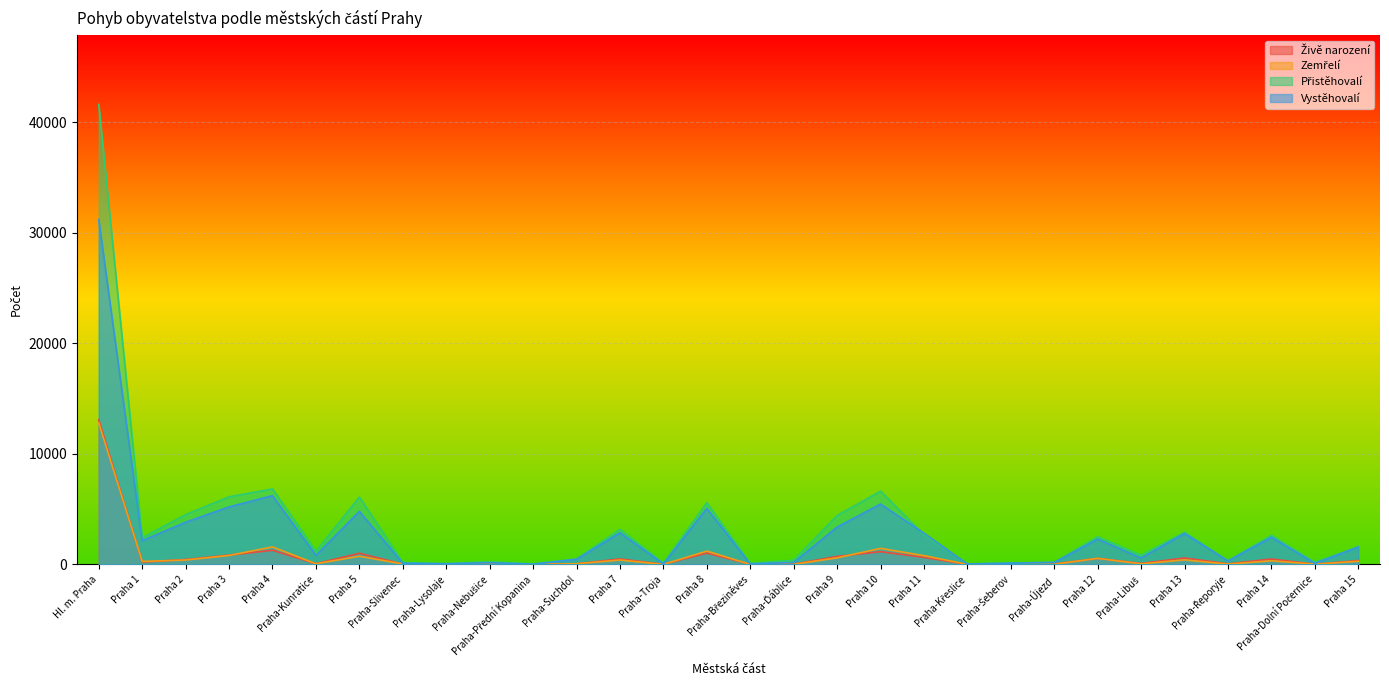

Is the value of Zemřelí at Praha 2 greater than the value of Vystěhovalí at Praha 11?

No